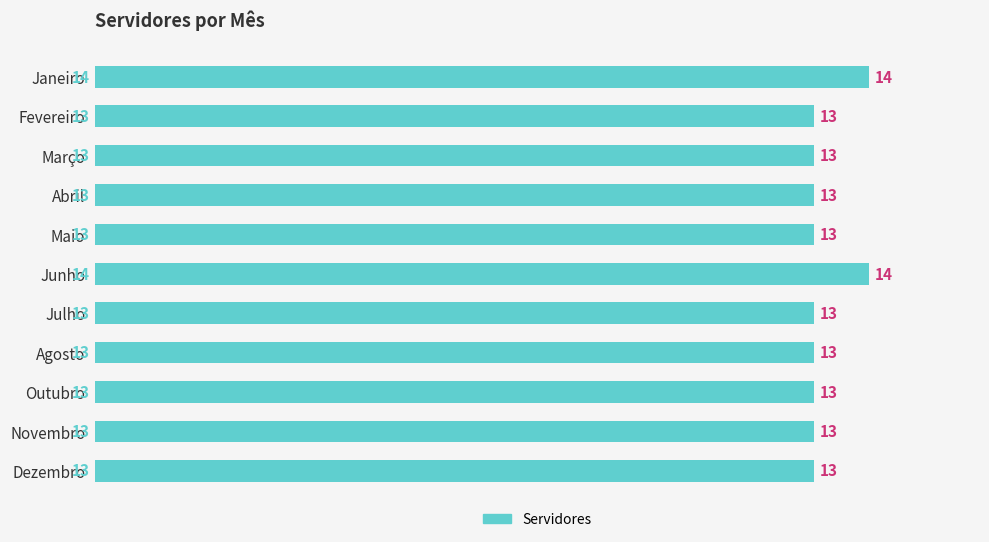

How many data points are above 13?

2